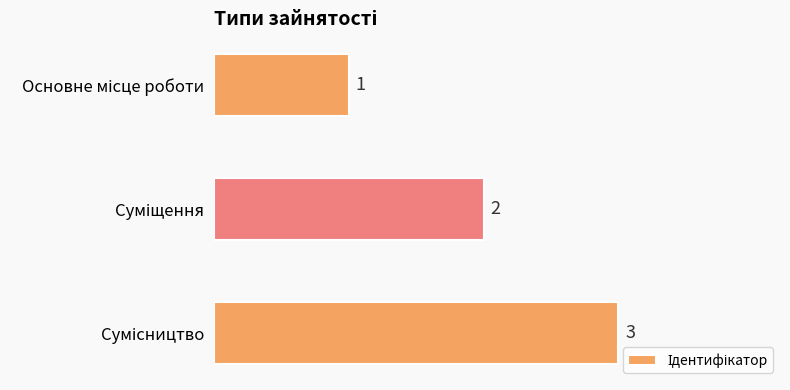

What is the value of the 3rd bar from the top?

3